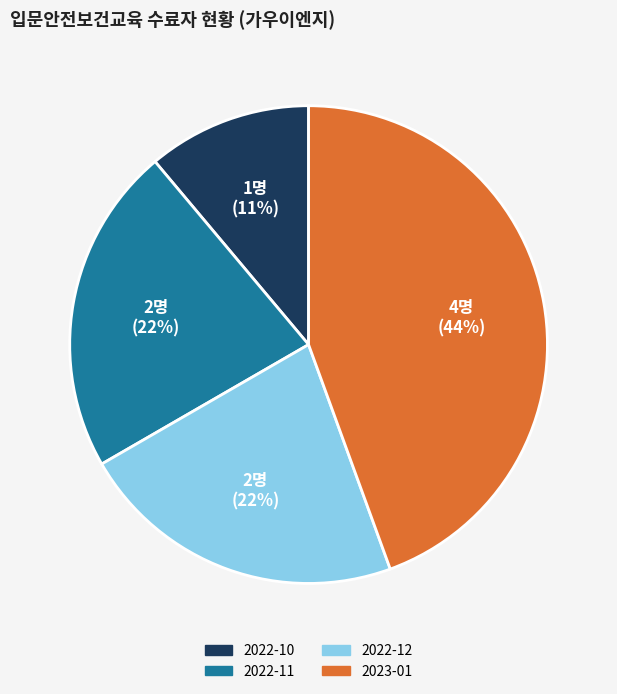

Count the number of slices in the pie.

4